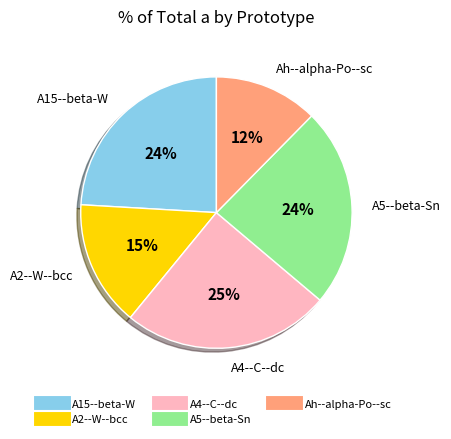

Do A5--beta-Sn and A15--beta-W together represent more than half of the pie?

No